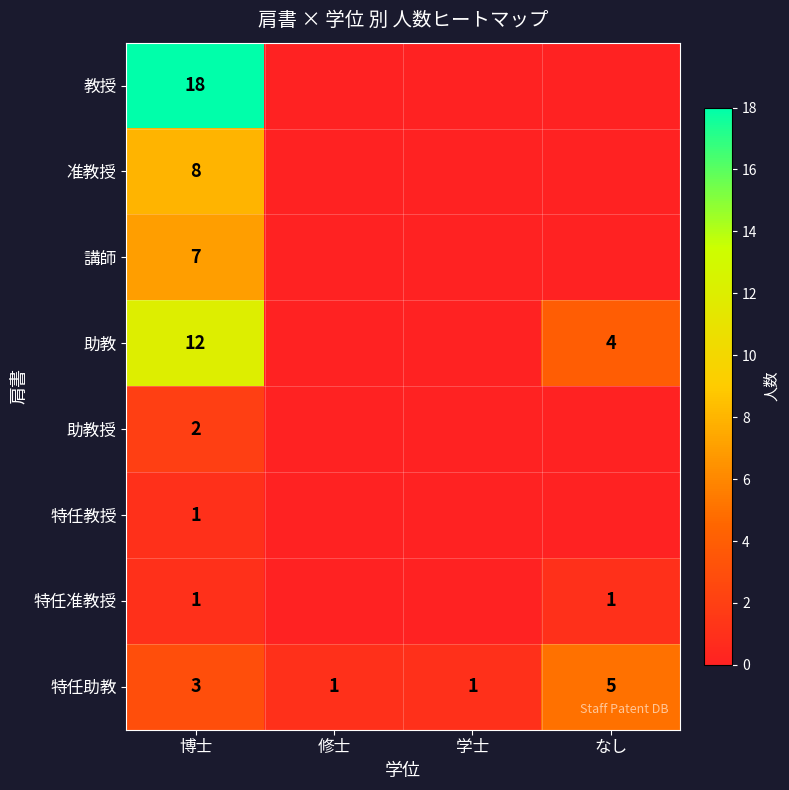

The value of 助教 at なし is 4. True or false?

True